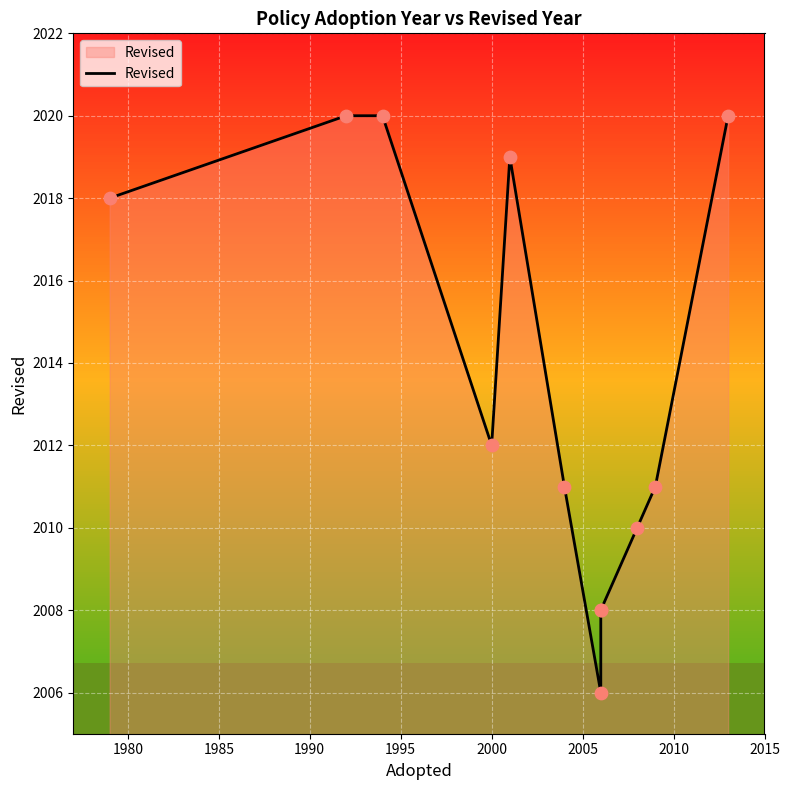

What is the change in value from 1985 to 2005?

-14